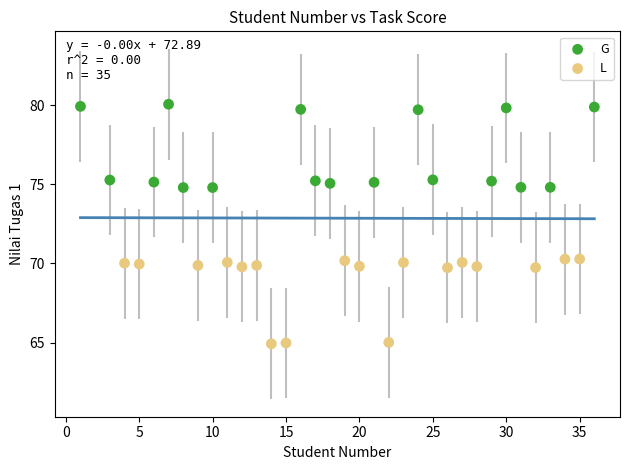

What are all the series names shown in the legend?

G, L